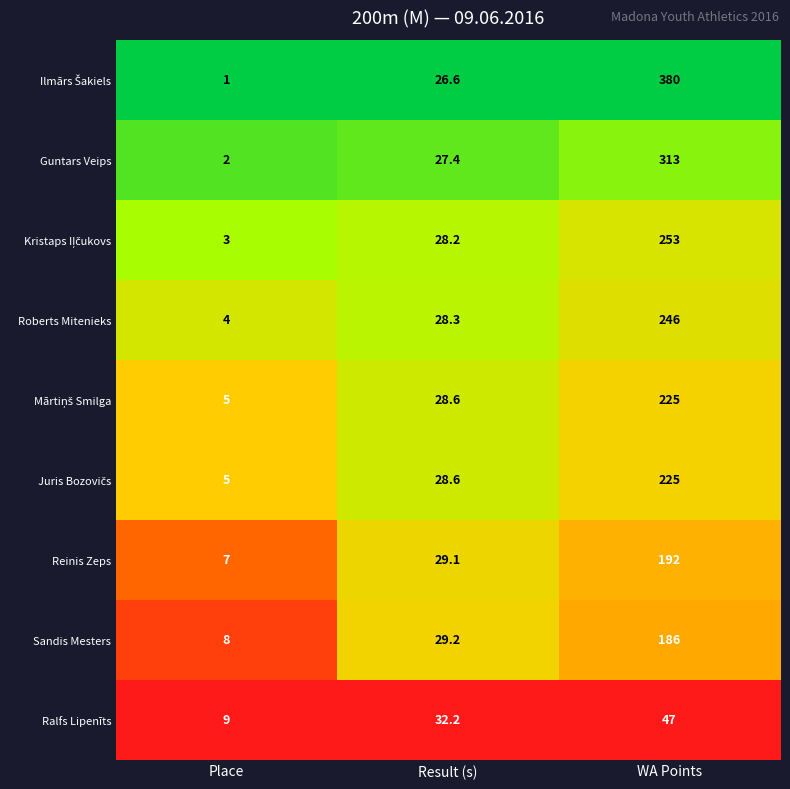

Which category has the lowest value in the Reinis Zeps series?

Place